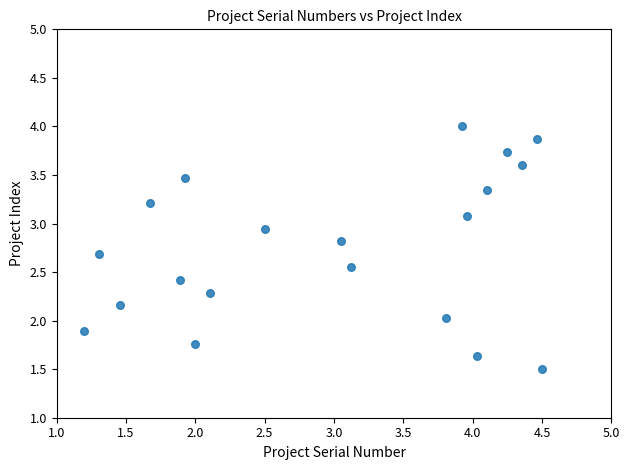

What is the range of Y values (max minus min)?

2.5